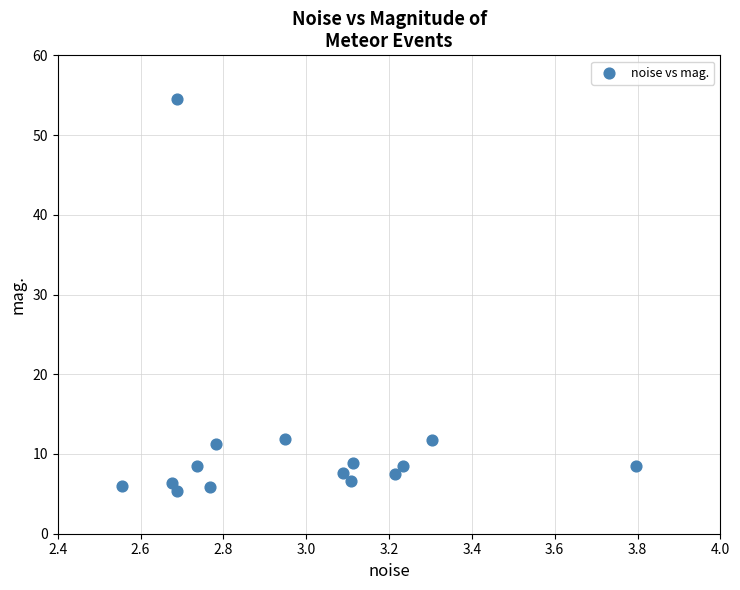

What is the range of Y values (max minus min)?

49.1